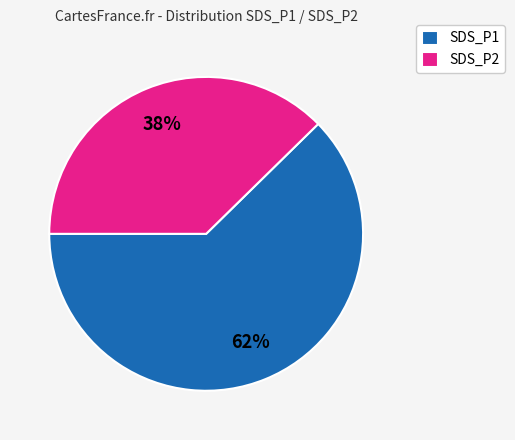

Count the number of slices in the pie.

2